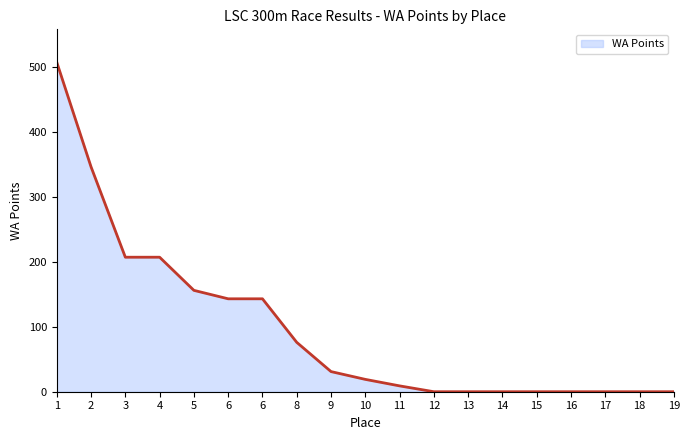

Does the chart display data point markers on the line(s)?

No